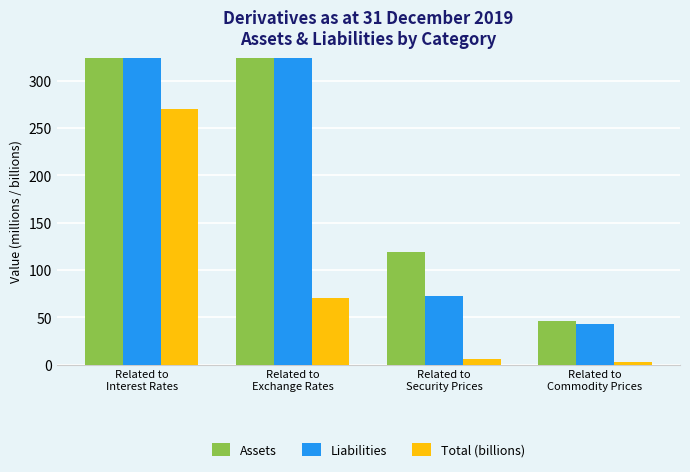

What is the sum of all Liabilities values?

3018.0